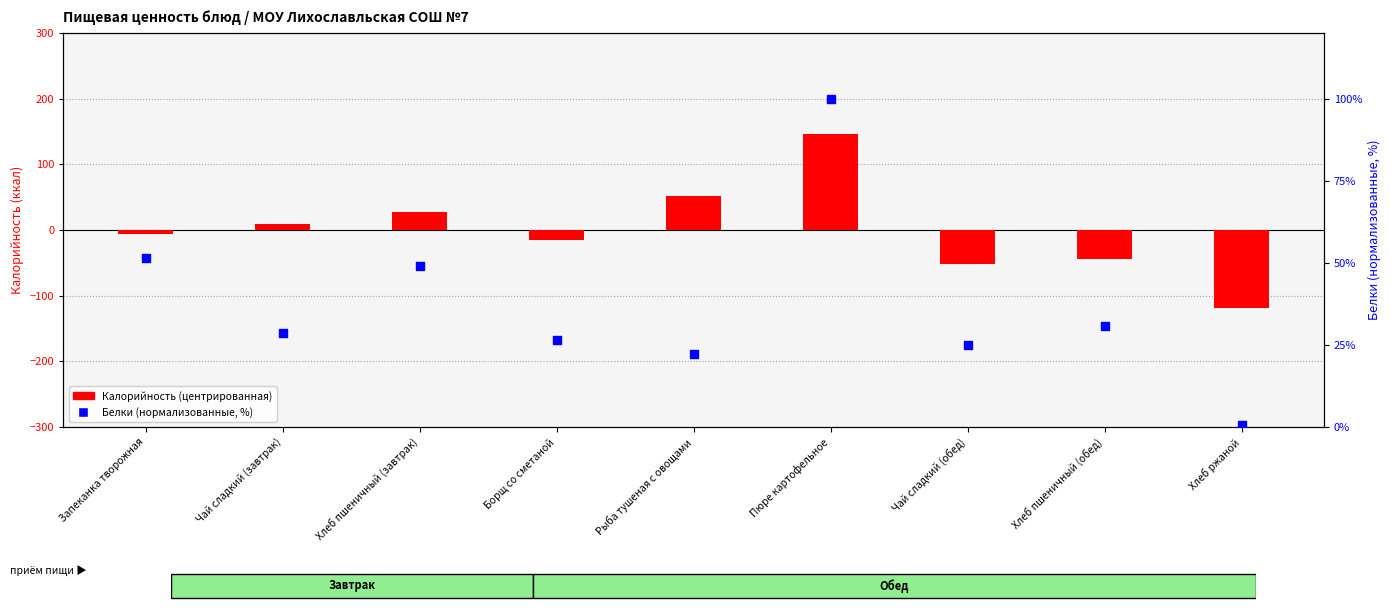

Which series has the largest total across all categories?

Белки (норм., %)